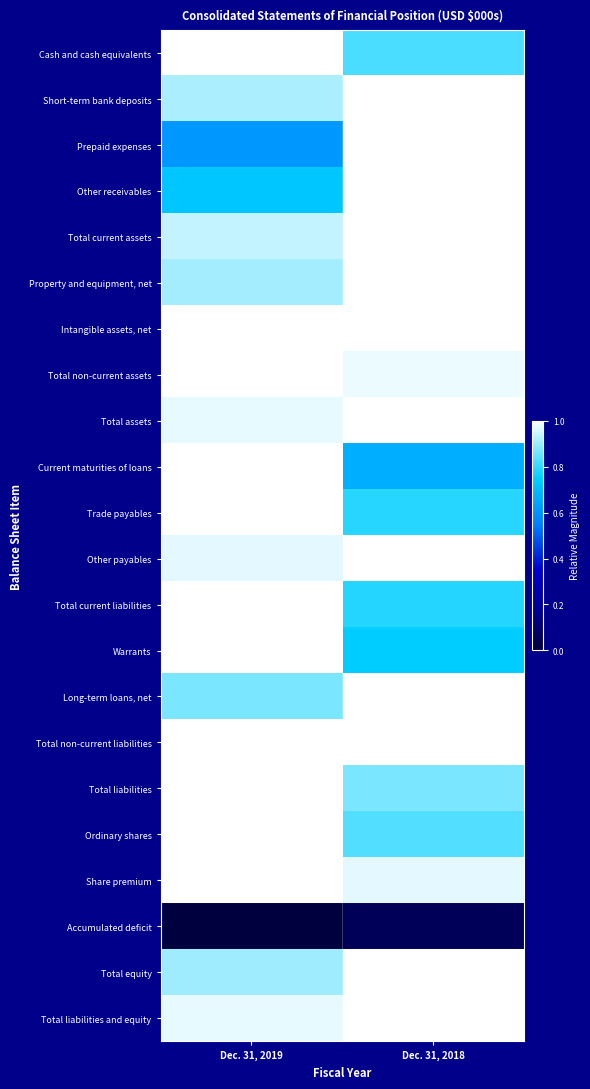

Reading left to right, extract all data points from this chart.

Cash and cash equivalents: Dec. 31, 2019=1.0	Dec. 31, 2018=0.8
Short-term bank deposits: Dec. 31, 2019=0.9	Dec. 31, 2018=1.0
Prepaid expenses: Dec. 31, 2019=0.6	Dec. 31, 2018=1.0
Other receivables: Dec. 31, 2019=0.7	Dec. 31, 2018=1.0
Total current assets: Dec. 31, 2019=0.9	Dec. 31, 2018=1.0
Property and equipment, net: Dec. 31, 2019=0.9	Dec. 31, 2018=1.0
Intangible assets, net: Dec. 31, 2019=1.0	Dec. 31, 2018=1.0
Total non-current assets: Dec. 31, 2019=1.0	Dec. 31, 2018=1.0
Total assets: Dec. 31, 2019=1.0	Dec. 31, 2018=1.0
Current maturities of loans: Dec. 31, 2019=1.0	Dec. 31, 2018=0.7
Trade payables: Dec. 31, 2019=1.0	Dec. 31, 2018=0.8
Other payables: Dec. 31, 2019=1.0	Dec. 31, 2018=1.0
Total current liabilities: Dec. 31, 2019=1.0	Dec. 31, 2018=0.8
Warrants: Dec. 31, 2019=1.0	Dec. 31, 2018=0.7
Long-term loans, net: Dec. 31, 2019=0.9	Dec. 31, 2018=1.0
Total non-current liabilities: Dec. 31, 2019=1.0	Dec. 31, 2018=1.0
Total liabilities: Dec. 31, 2019=1.0	Dec. 31, 2018=0.9
Ordinary shares: Dec. 31, 2019=1.0	Dec. 31, 2018=0.8
Share premium: Dec. 31, 2019=1.0	Dec. 31, 2018=1.0
Accumulated deficit: Dec. 31, 2019=0.0	Dec. 31, 2018=0.1
Total equity: Dec. 31, 2019=0.9	Dec. 31, 2018=1.0
Total liabilities and equity: Dec. 31, 2019=1.0	Dec. 31, 2018=1.0